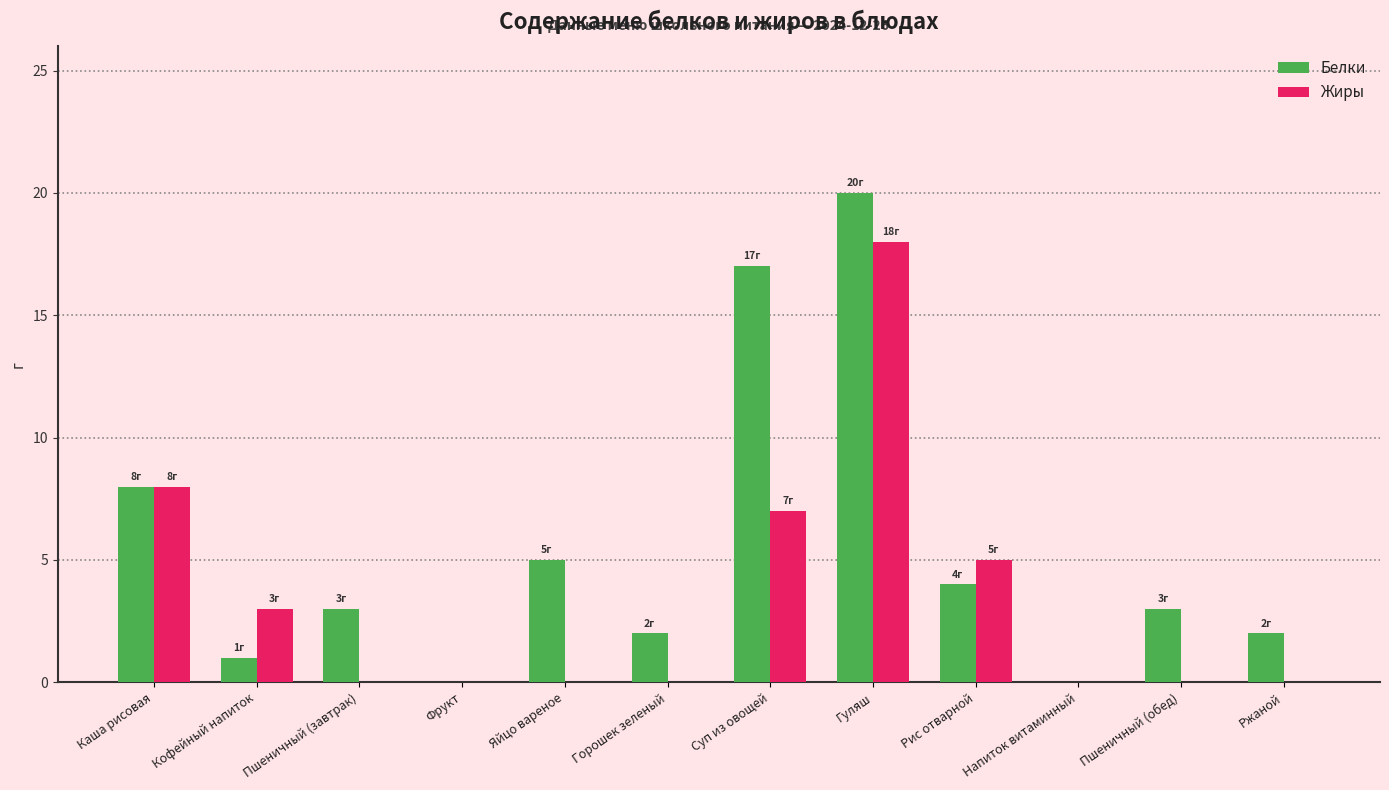

What is the total value across all series at Суп из овощей?

24